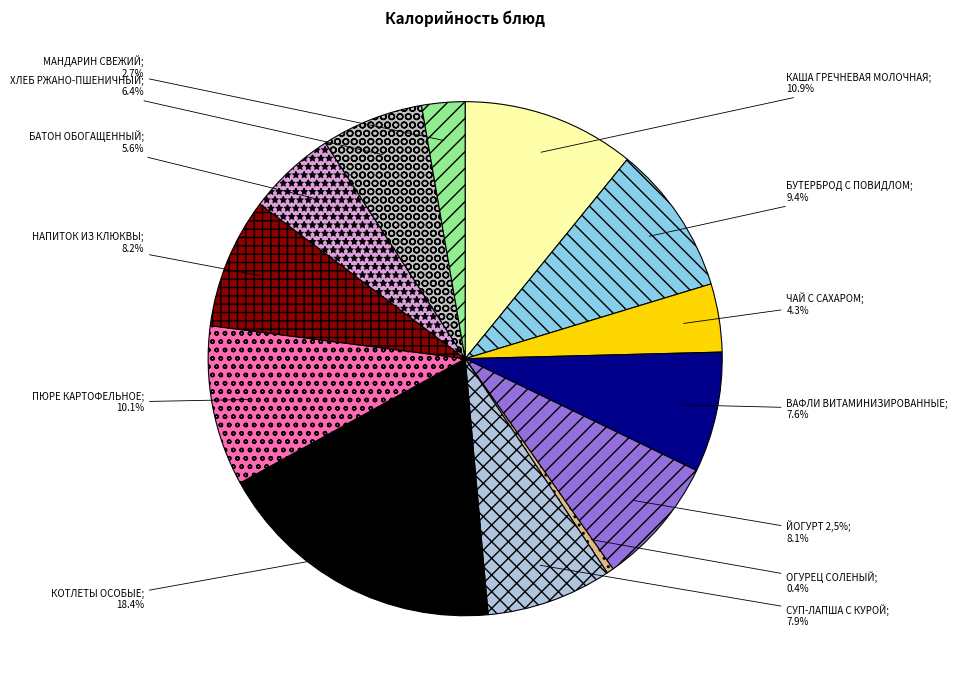

Rank the categories by value from highest to lowest.

КОТЛЕТЫ ОСОБЫЕ, КАША ГРЕЧНЕВАЯ МОЛОЧНАЯ, ПЮРЕ КАРТОФЕЛЬНОЕ, БУТЕРБРОД С ПОВИДЛОМ, НАПИТОК ИЗ КЛЮКВЫ, ЙОГУРТ 2,5%, СУП-ЛАПША С КУРОЙ, ВАФЛИ ВИТАМИНИЗИРОВАННЫЕ, ХЛЕБ РЖАНО-ПШЕНИЧНЫЙ, БАТОН ОБОГАЩЕННЫЙ, ЧАЙ С САХАРОМ, МАНДАРИН СВЕЖИЙ, ОГУРЕЦ СОЛЕНЫЙ